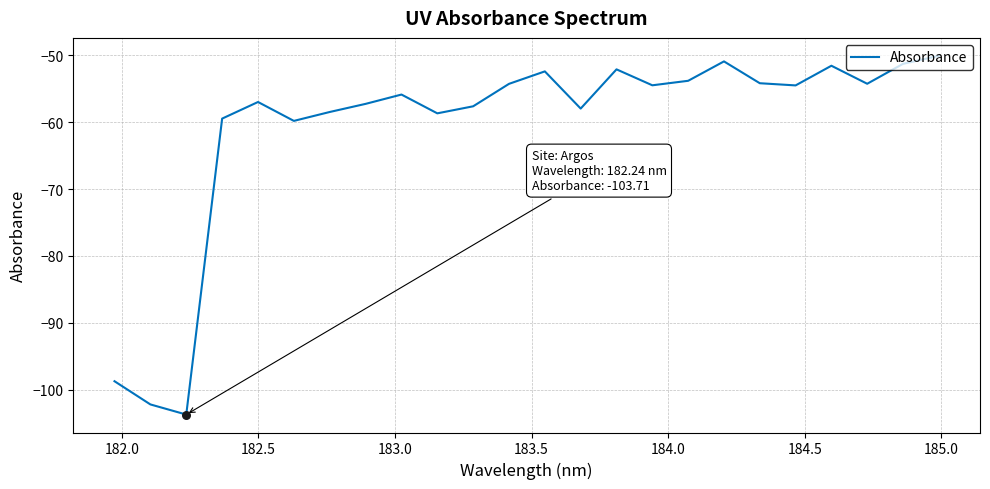

What is the difference between the maximum and minimum values?

53.6